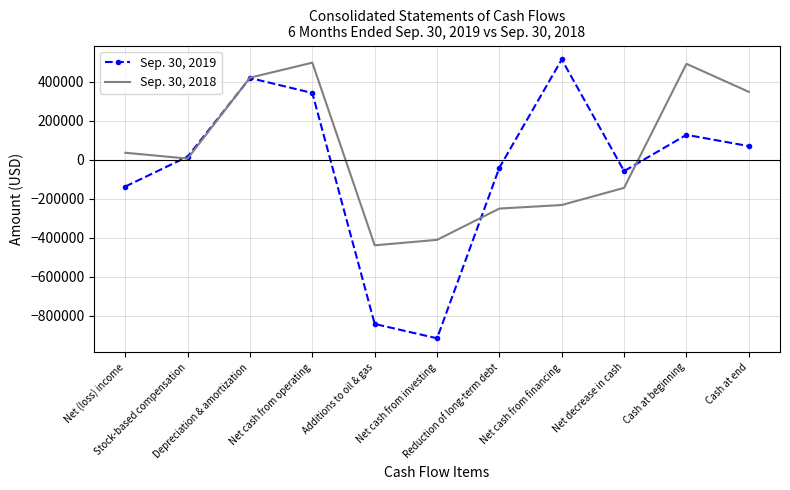

How many interior local peaks does the Sep. 30, 2019 series have?

3